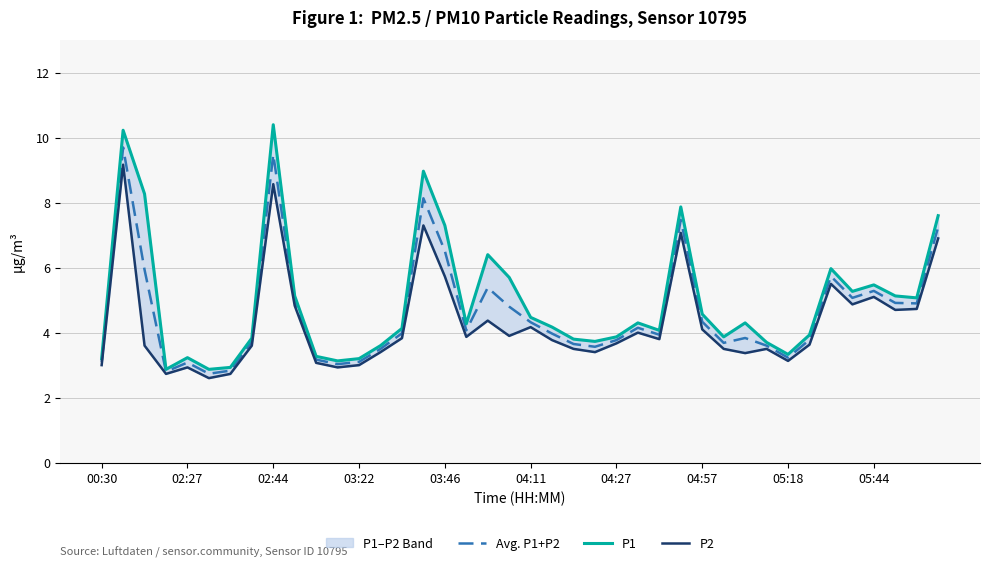

What is the difference between the maximum and minimum values in the P2 series?

6.6